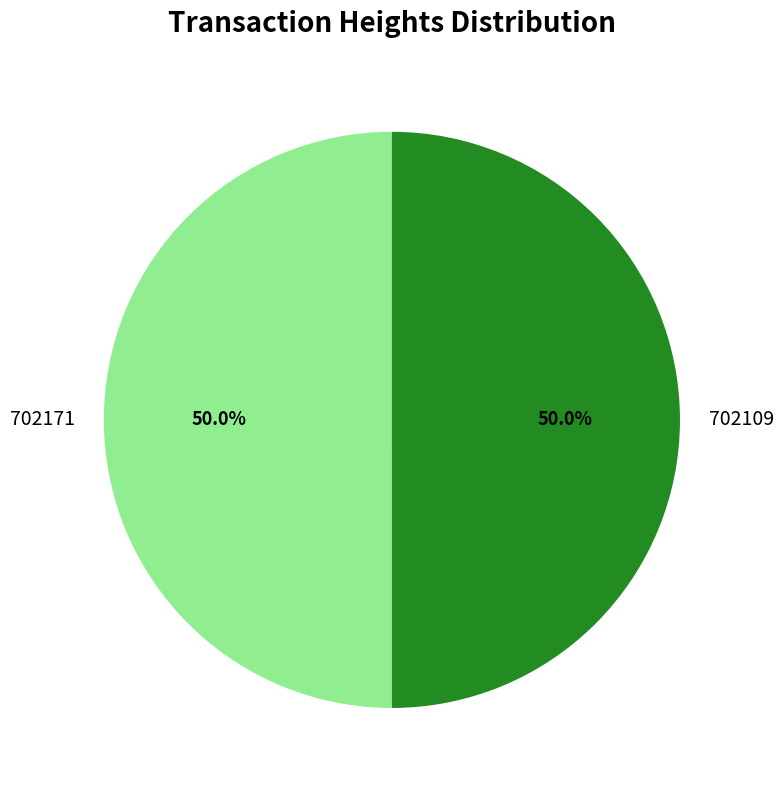

The 702171 slice represents 63% of the pie. True or false?

False